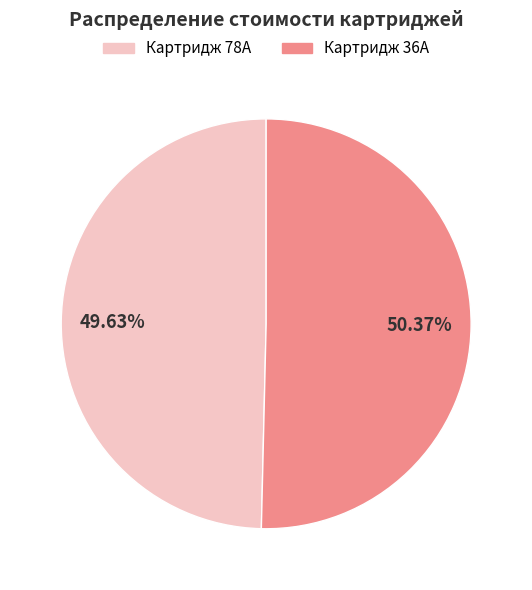

To the nearest percent, what percentage of the pie is Картридж 78A?

50%